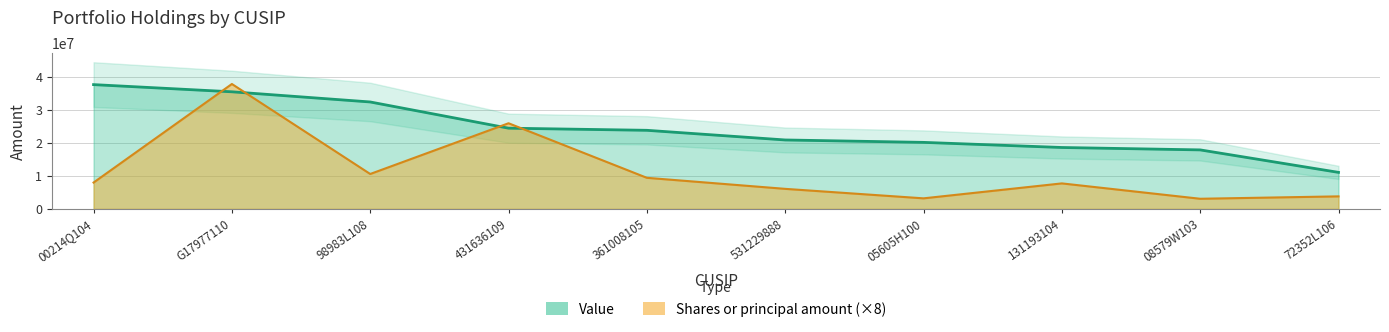

The value of Shares or principal amount at G17977110 is 37920000. True or false?

True